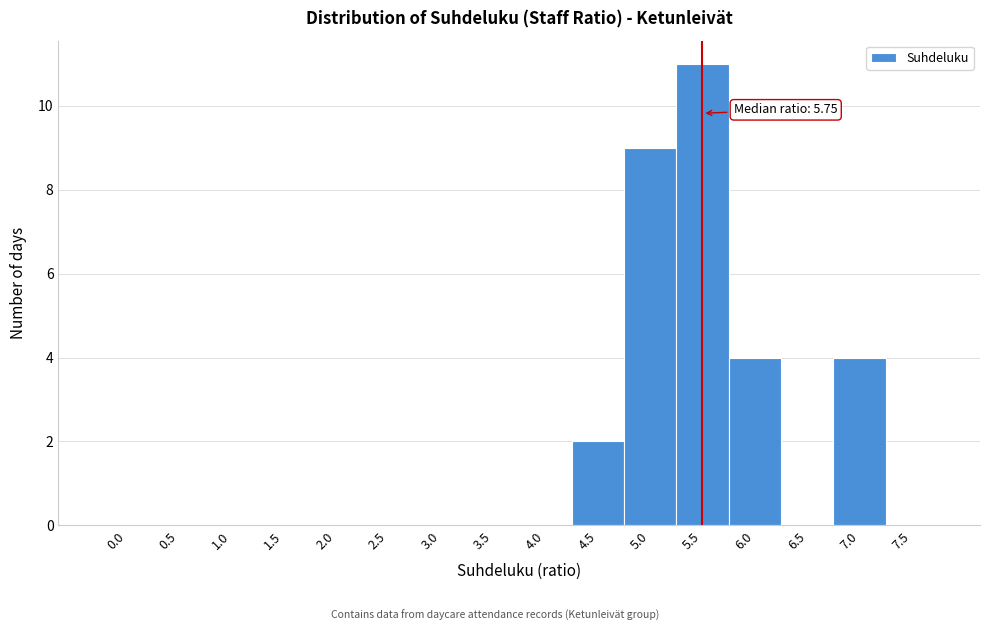

Reading right to left, what are all the values shown in this chart?

7.5=0	7.0=4	6.5=0	6.0=4	5.5=11	5.0=9	4.5=2	4.0=0	3.5=0	3.0=0	2.5=0	2.0=0	1.5=0	1.0=0	0.5=0	0.0=0